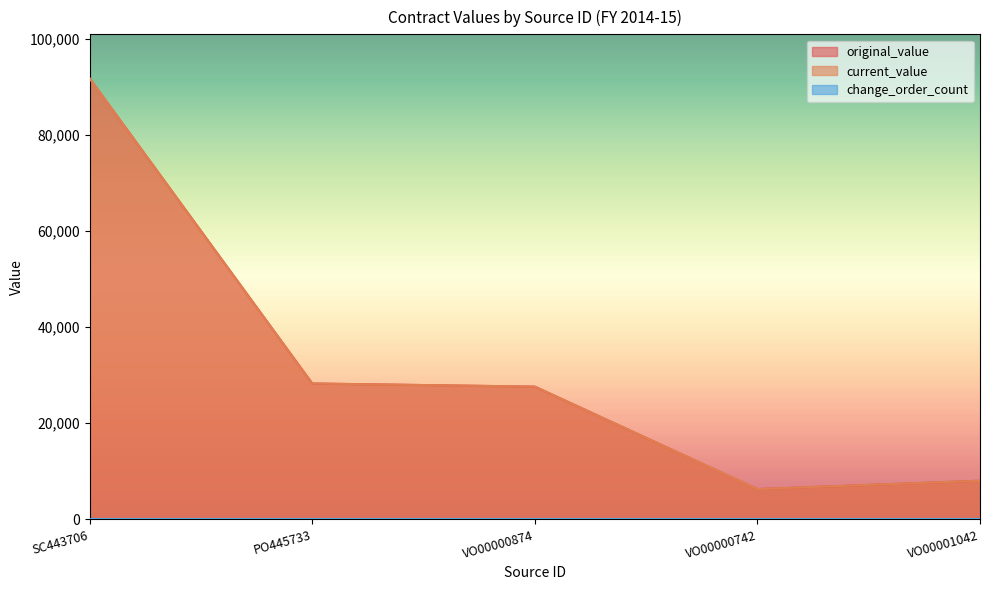

How many interior local valleys does the current_value series have?

1